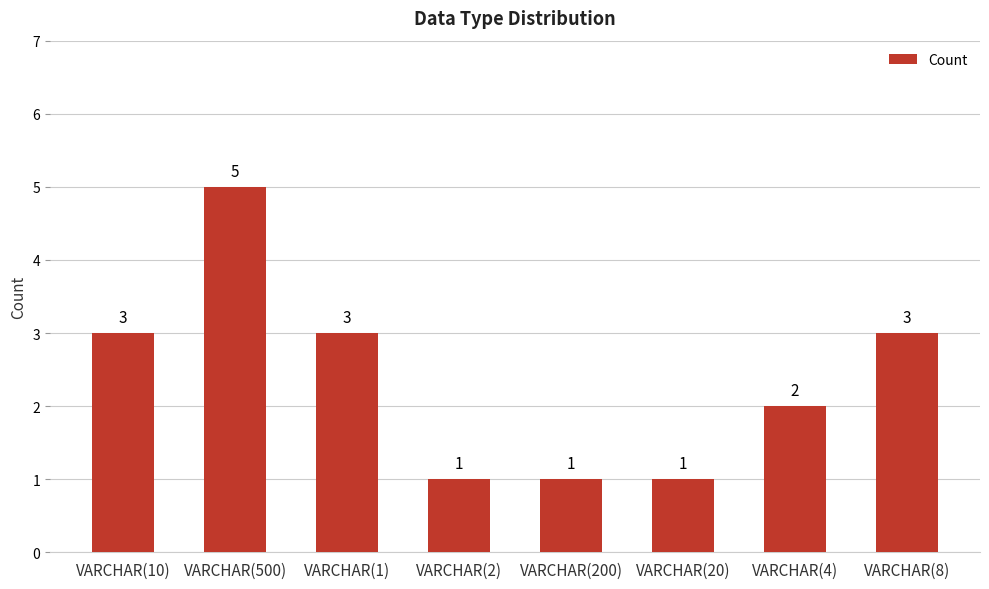

How many values are between 1 and 3?

7